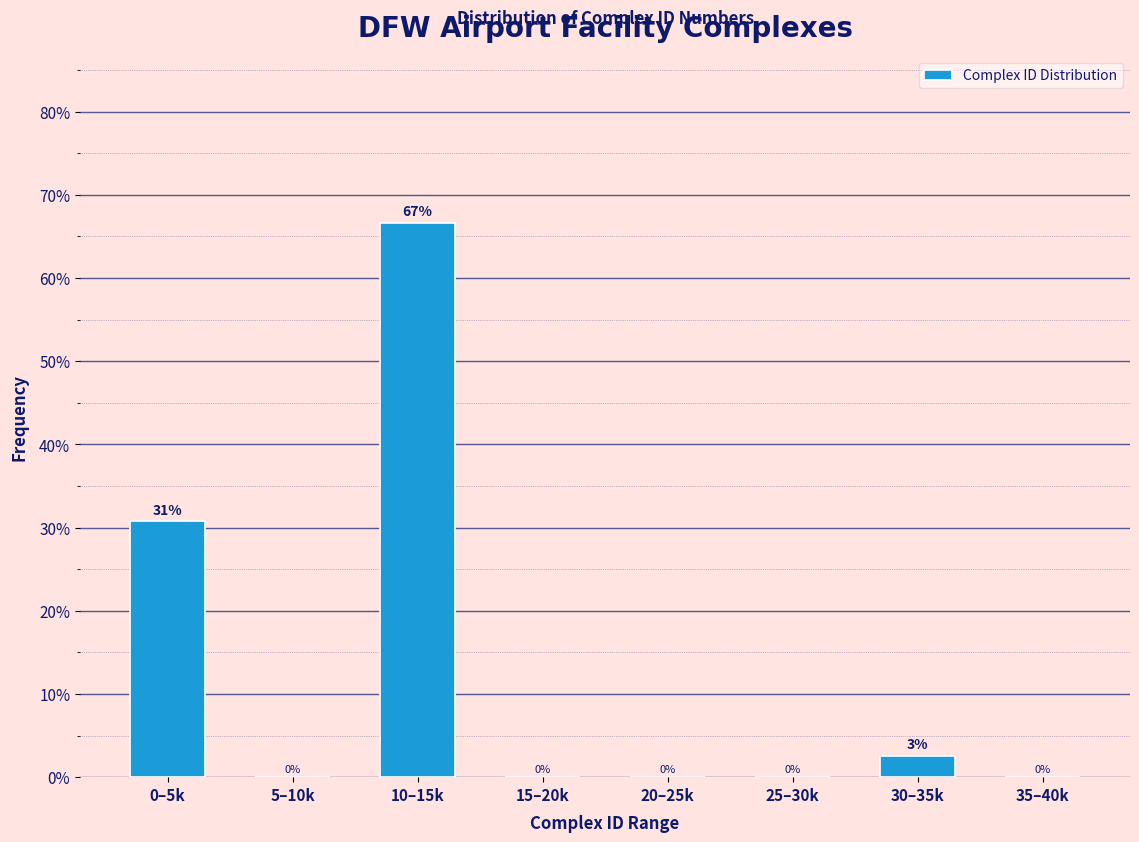

True or false: the data shows -27.7 at 15–20k.

False